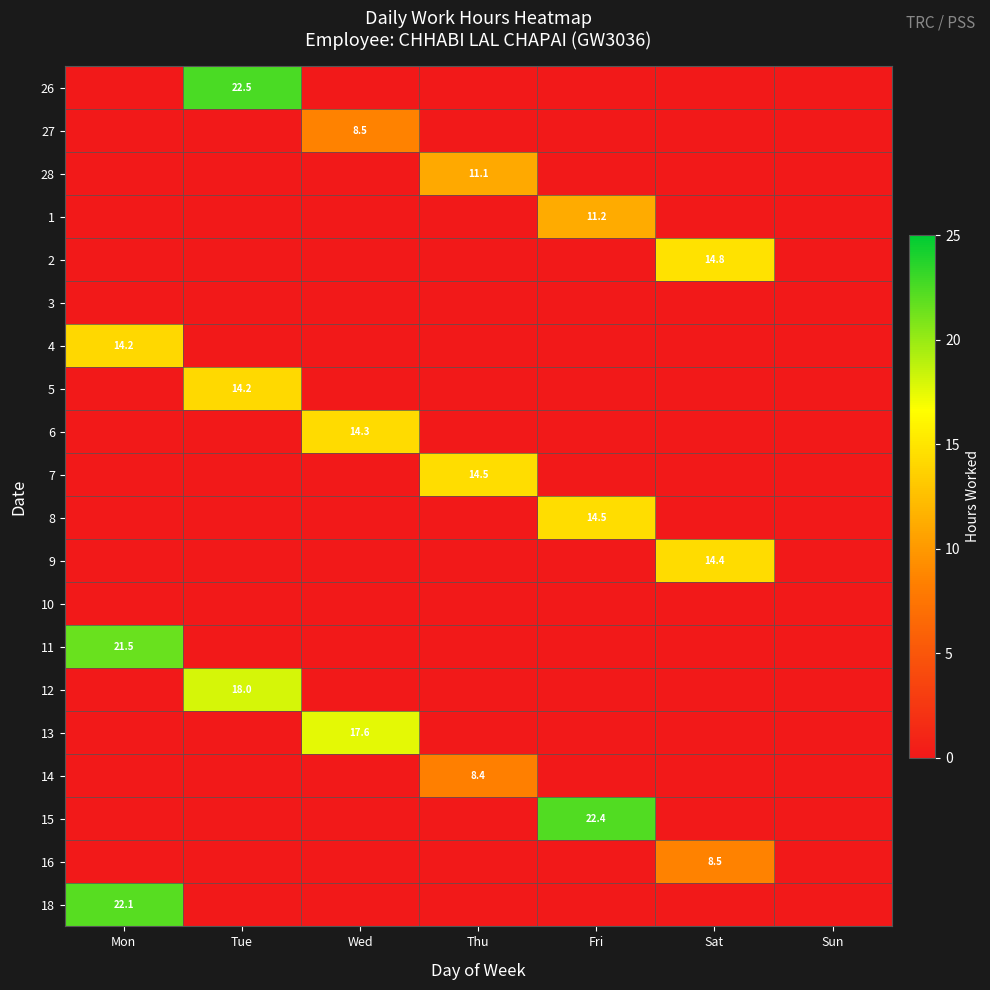

Is it true that 15 equals 22.4 at Fri?

True